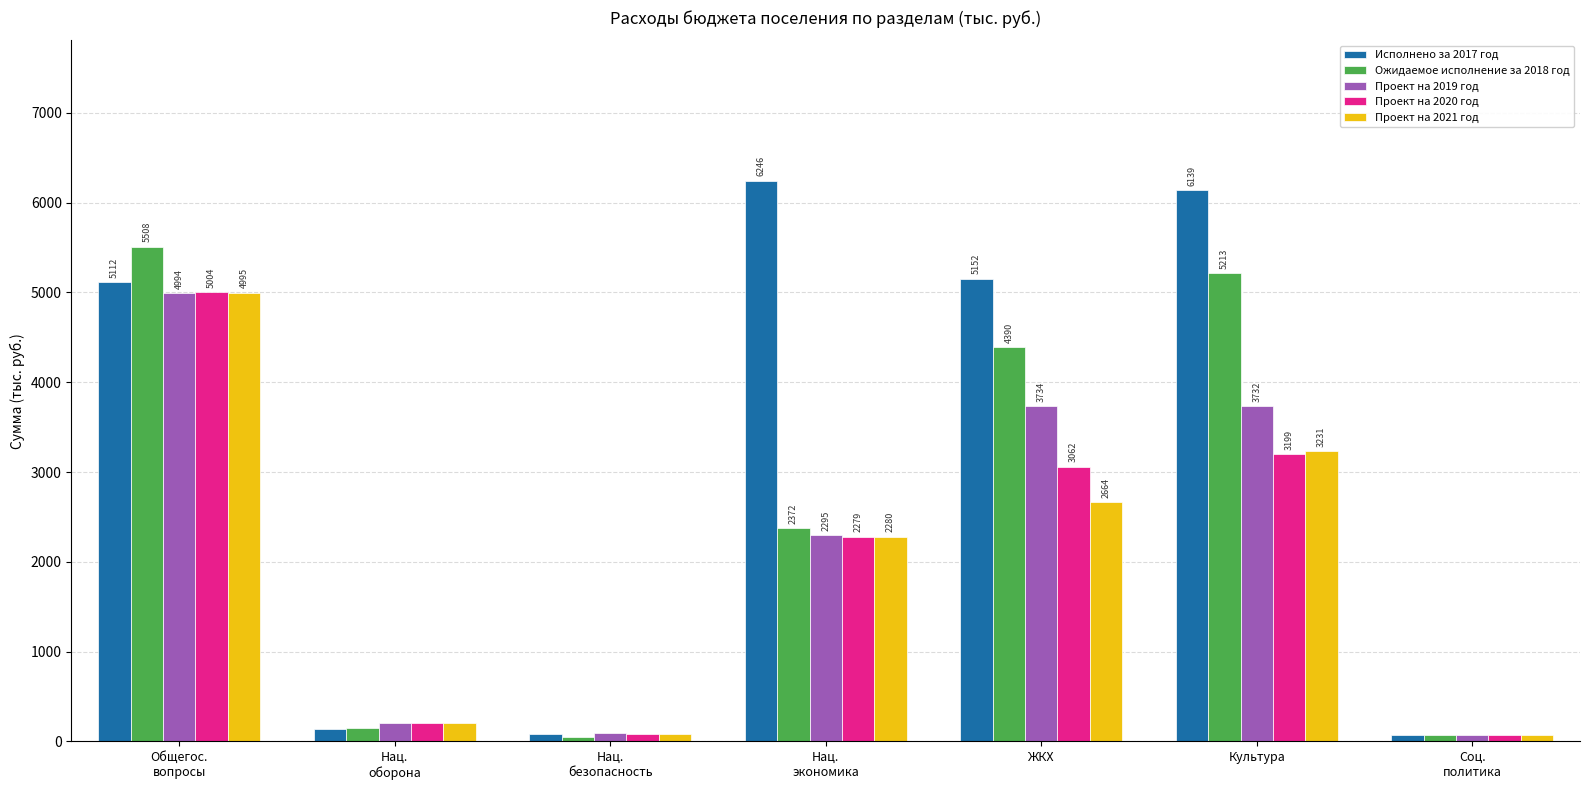

At how many categories does at least one series exceed 1542?

4